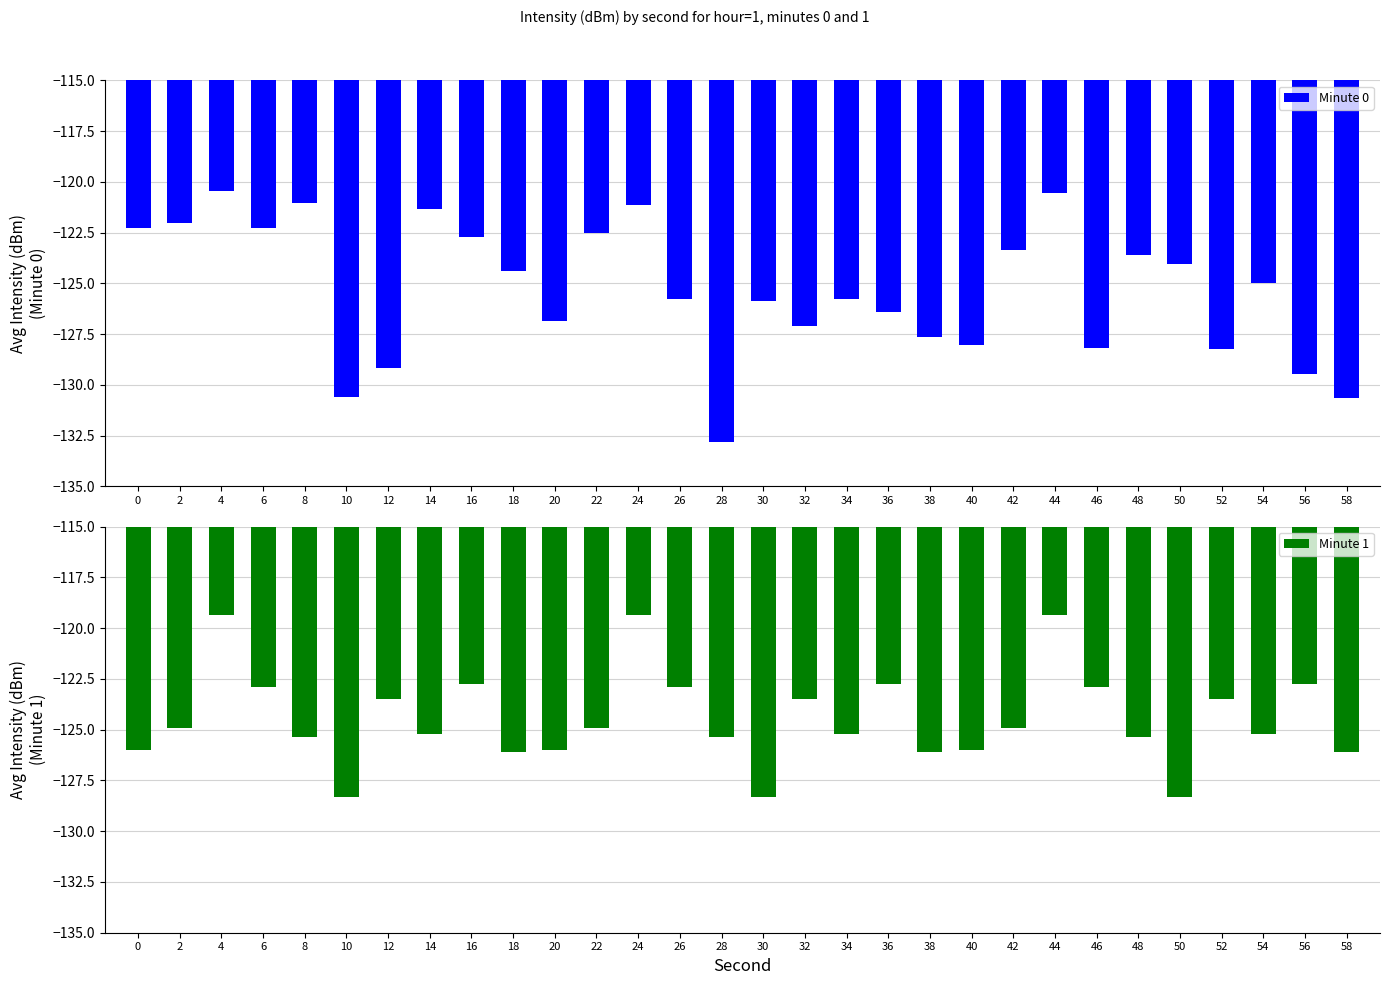

What is the value of the Minute 0 bar at the 14th from the left?

-125.8